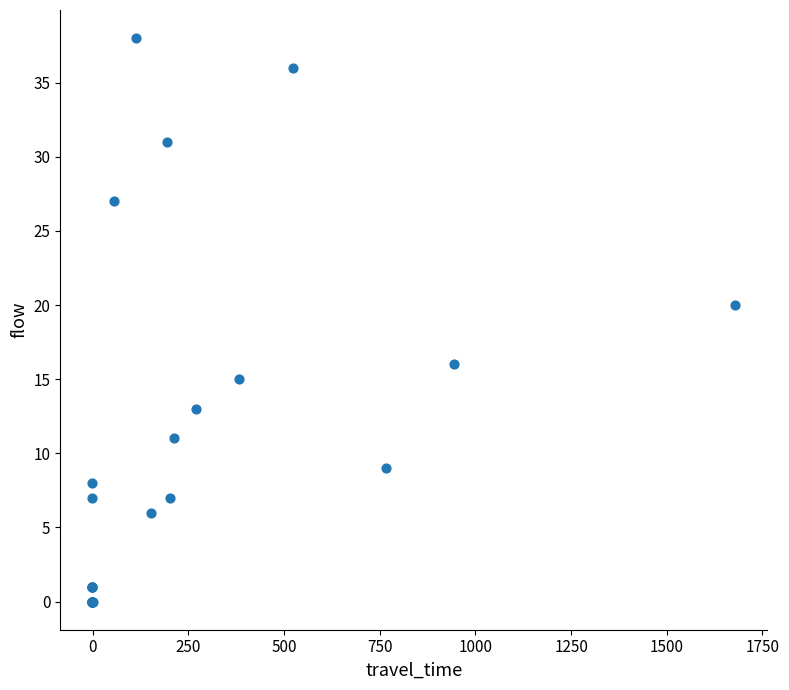

What Y value in the scatter plot is closest to 19?

20